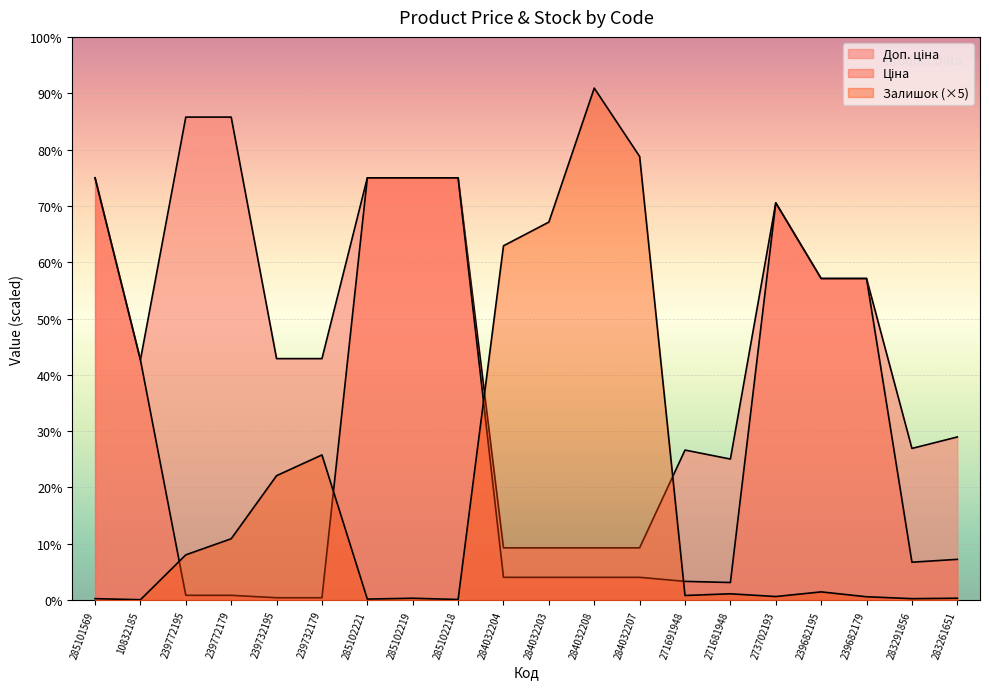

What is the total value across all series at 239682195?

15388.1